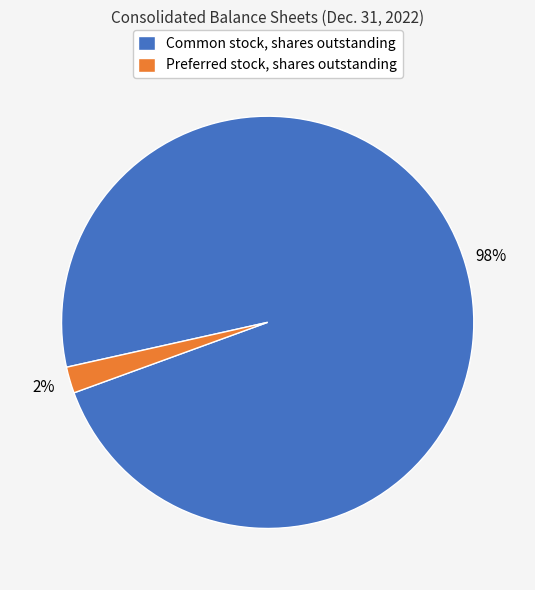

What is the smallest slice in the pie chart?

Preferred stock, shares outstanding